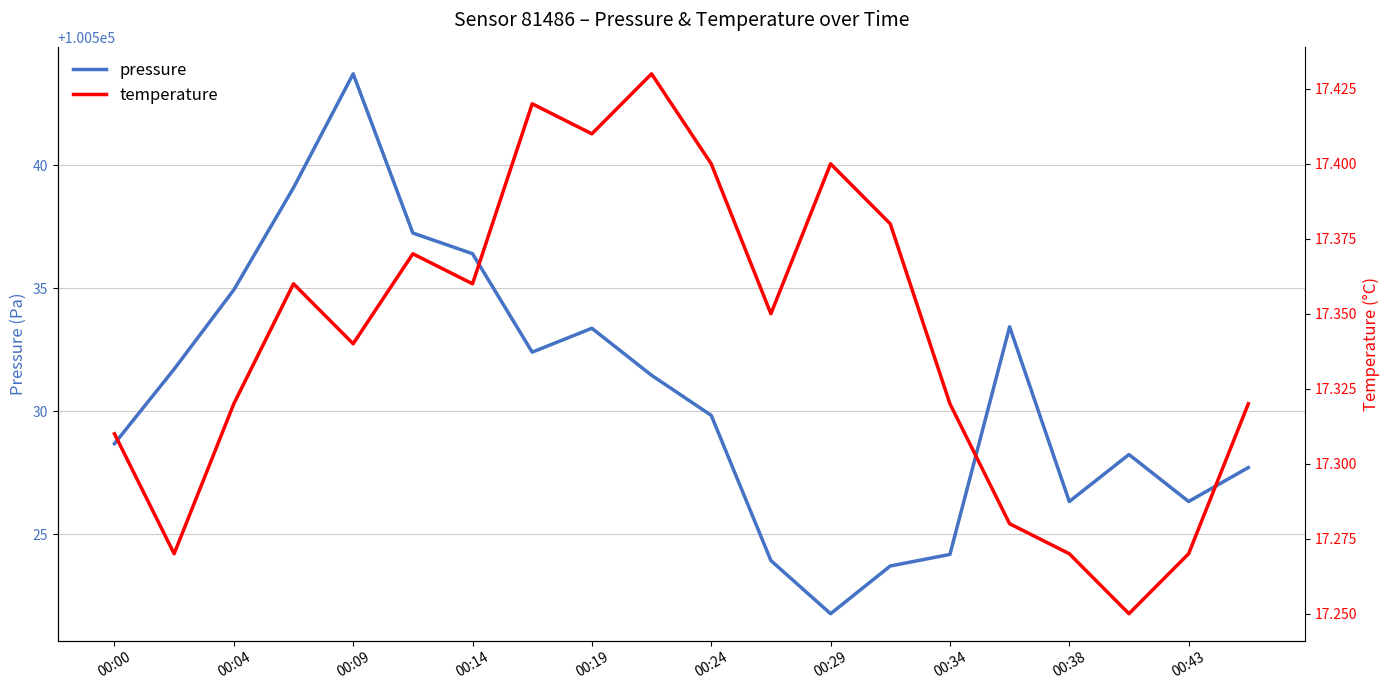

True or false: pressure has a value of 175503.6 at 00:14.

False